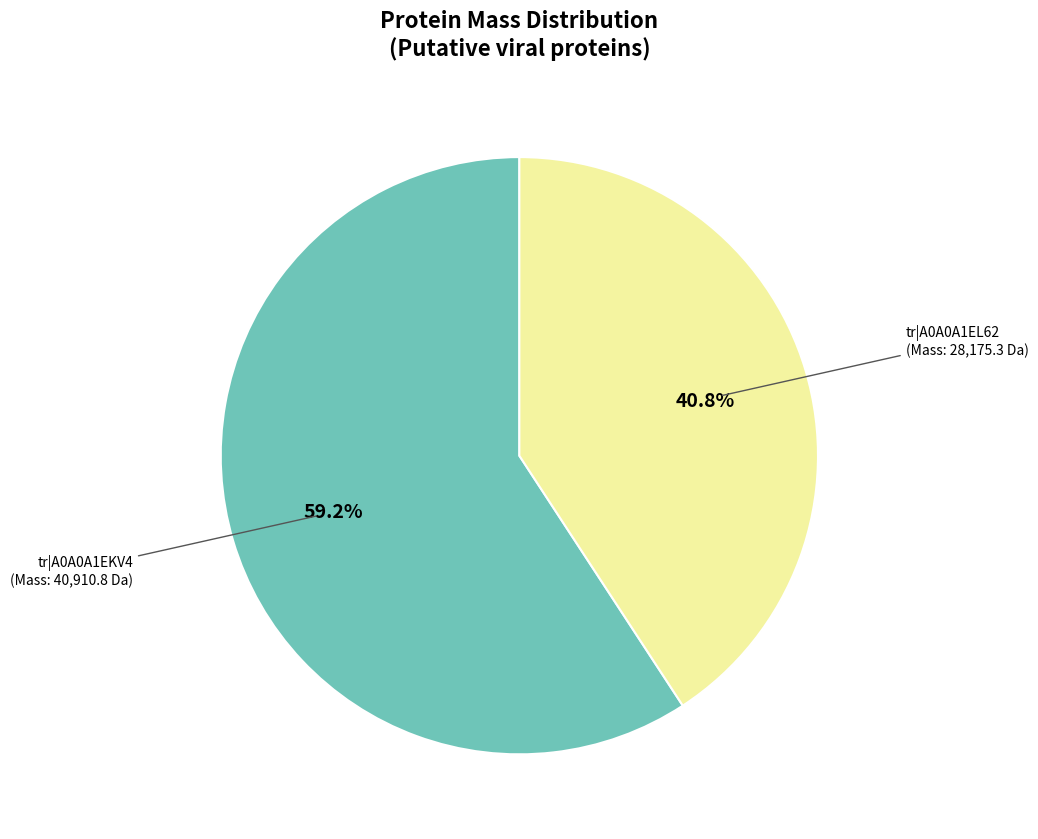

Is there any slice that represents more than half of the pie?

Yes